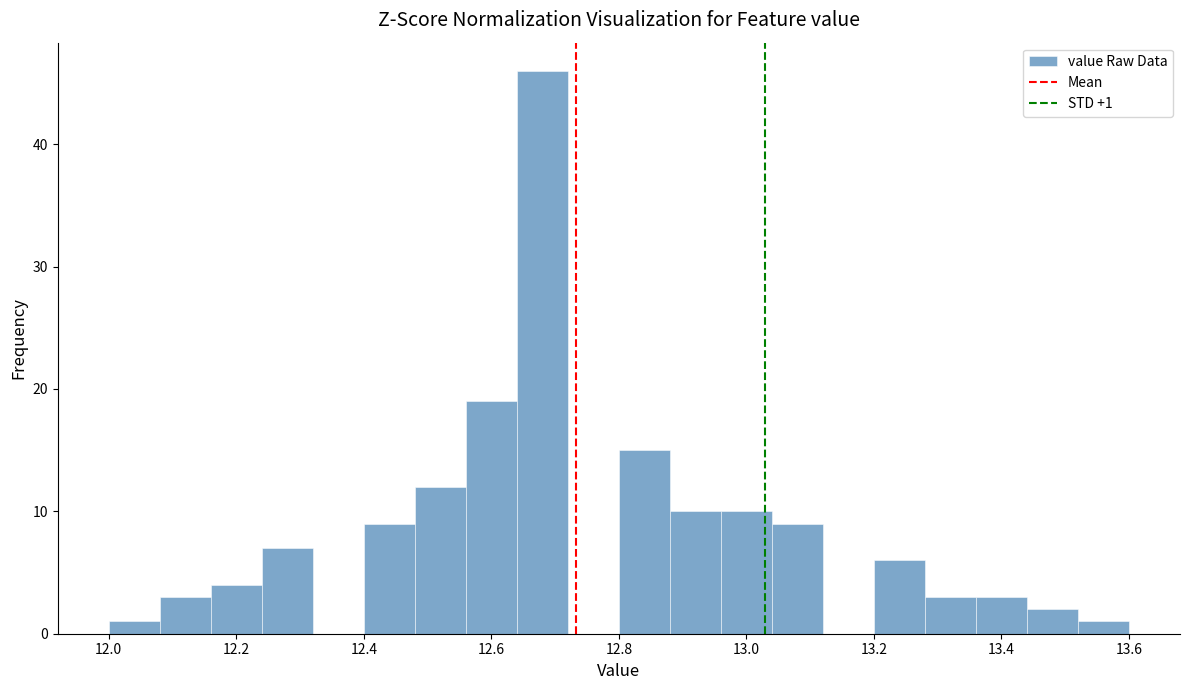

Over which range of the x-axis is the bar tallest?

12.64 to 12.72